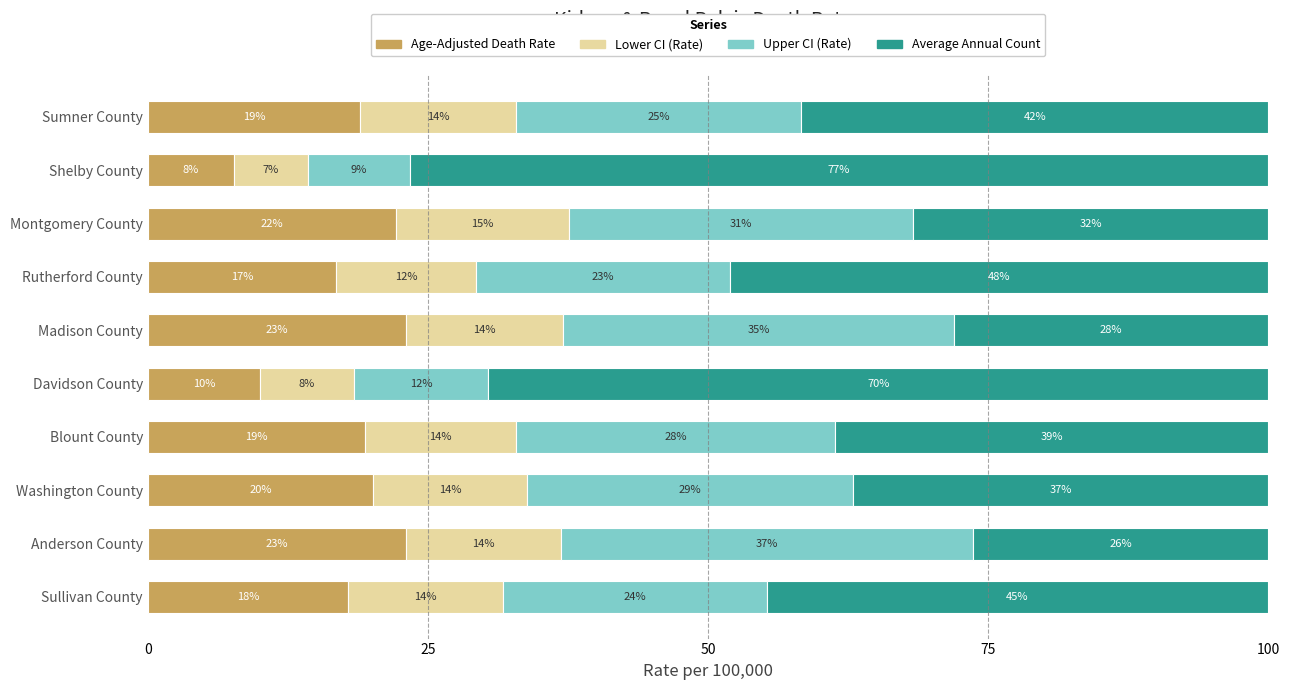

Is it true that Age-Adjusted Death Rate equals 9.8 at Anderson County?

False